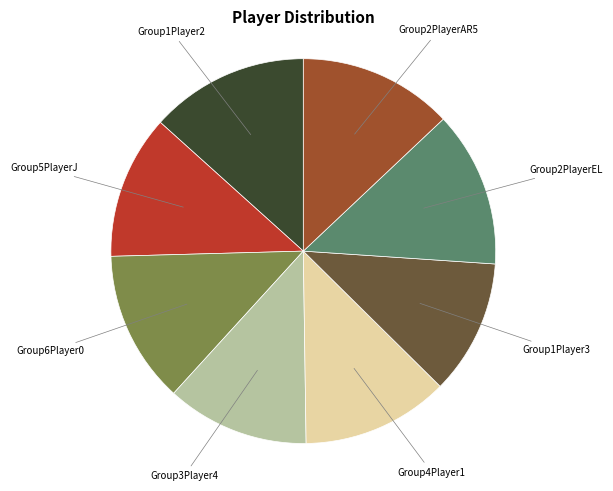

Is there any slice that represents more than half of the pie?

No